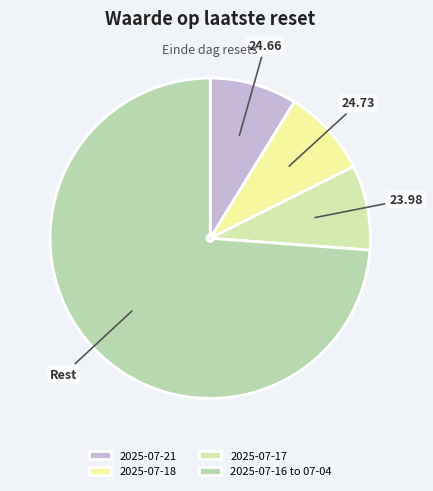

Count the number of slices in the pie.

4